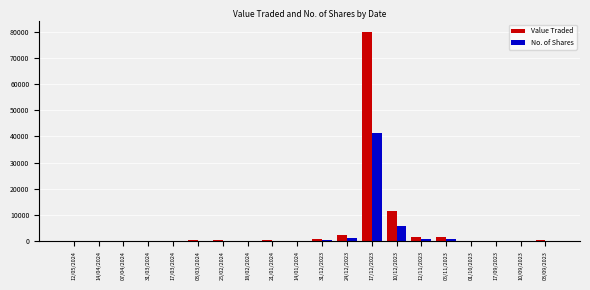

At which label does No. of Shares first exceed 132?

03/03/2024